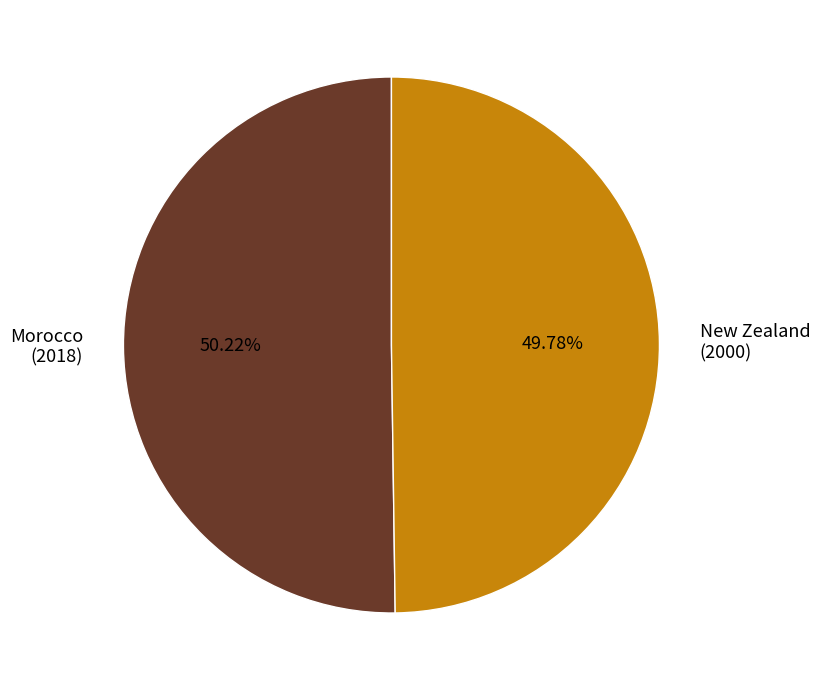

Is there a majority slice in this chart?

Yes